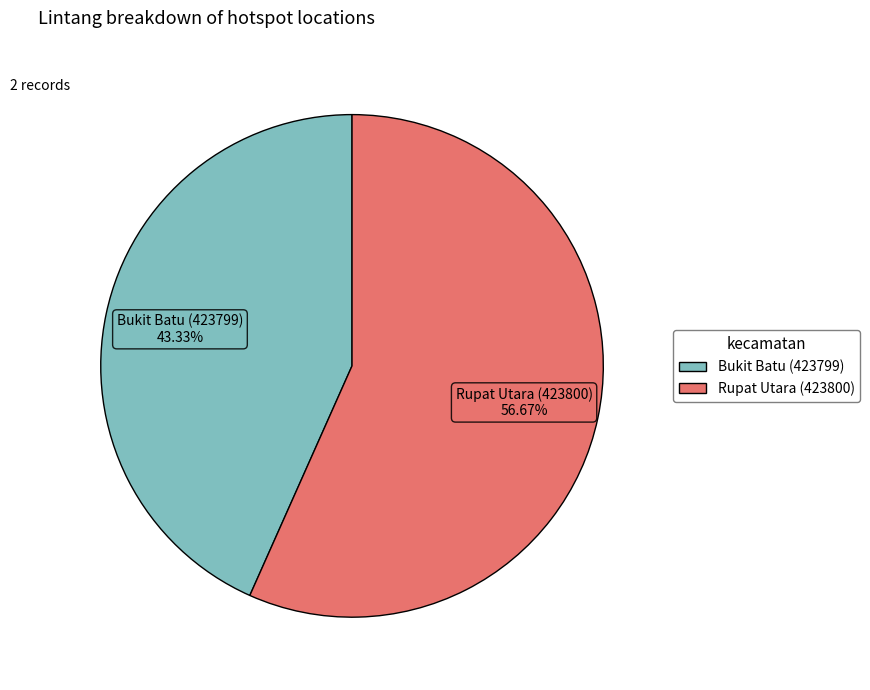

To the nearest percent, what is the difference between the largest and smallest slice percentages?

13%